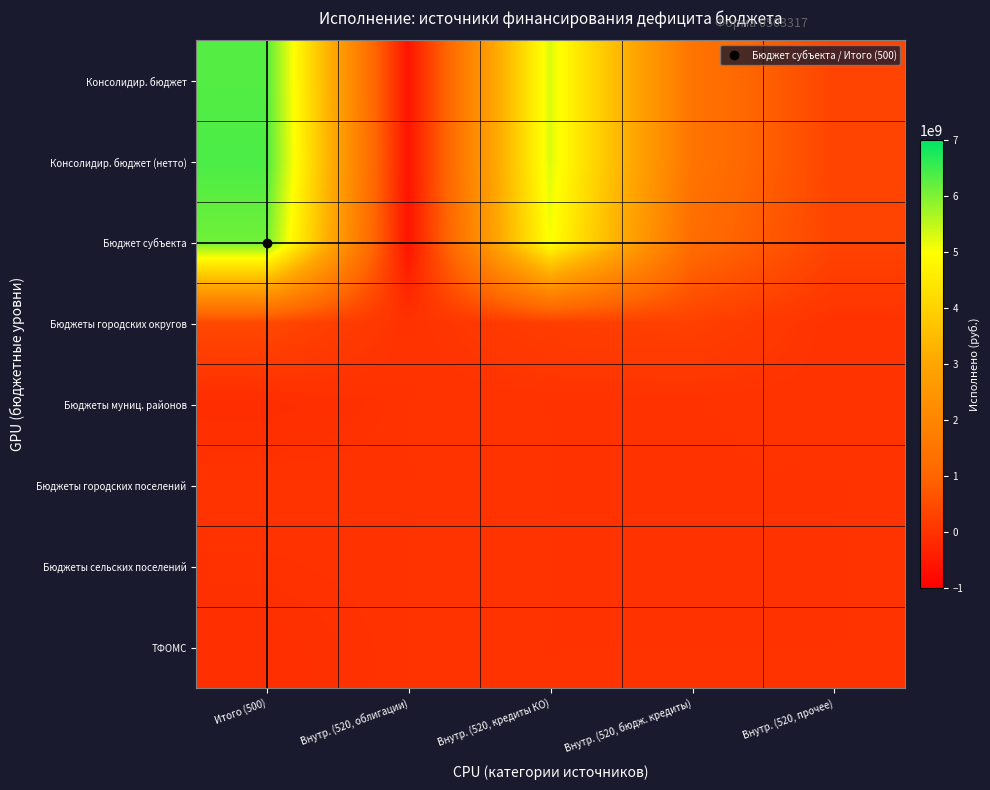

Which label corresponds to the smallest value in the chart?

Внутр. (520, облигации)